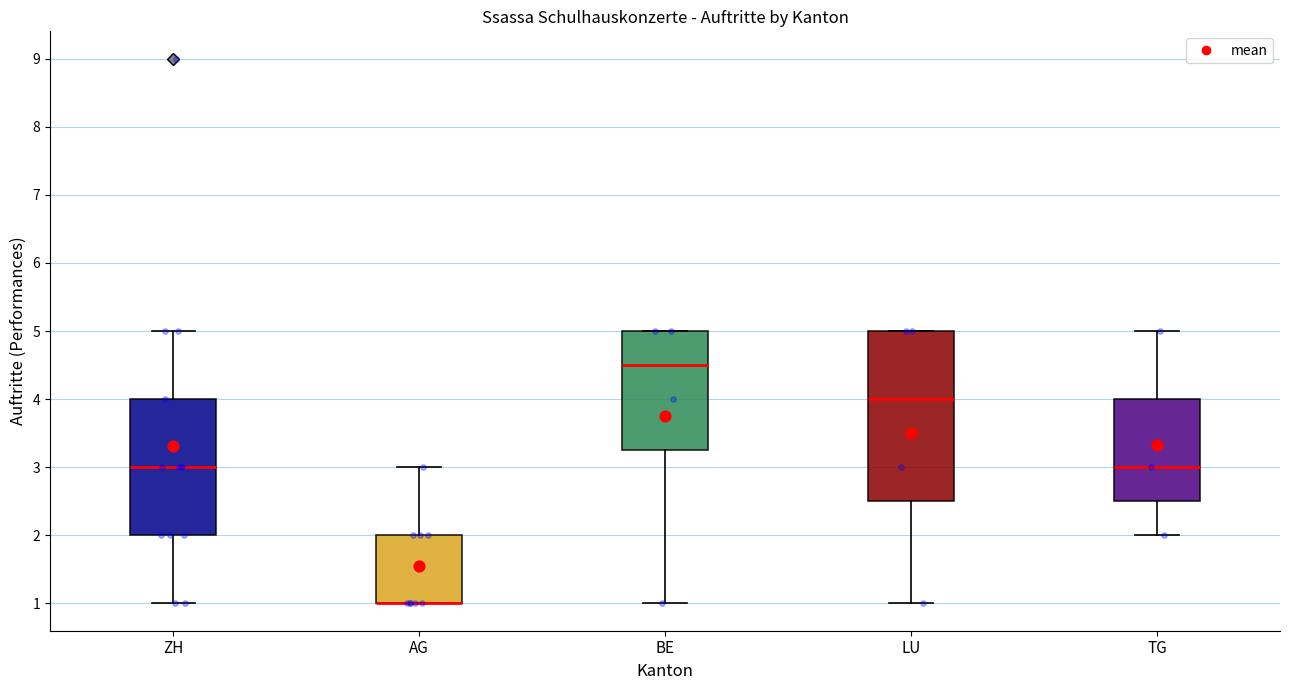

Reading left to right, transcribe this box plot: for each box, give where its median line is, the range the box spans, and where its two whiskers end, as read against the y-axis. The values are not printed on the chart, so give them approximately, as read against the axis.

ZH: median 3.0, box 2.0 to 4.0, whiskers 1.0 to 5.0
AG: median 1.0 (drawn on the box's lower edge), box 1.0 to 2.0, whiskers 1.0 to 3.0
BE: median 4.5, box 3.3 to 5.0, whiskers 1.0 to 5.0
LU: median 4.0, box 2.5 to 5.0, whiskers 1.0 to 5.0
TG: median 3.0, box 2.5 to 4.0, whiskers 2.0 to 5.0